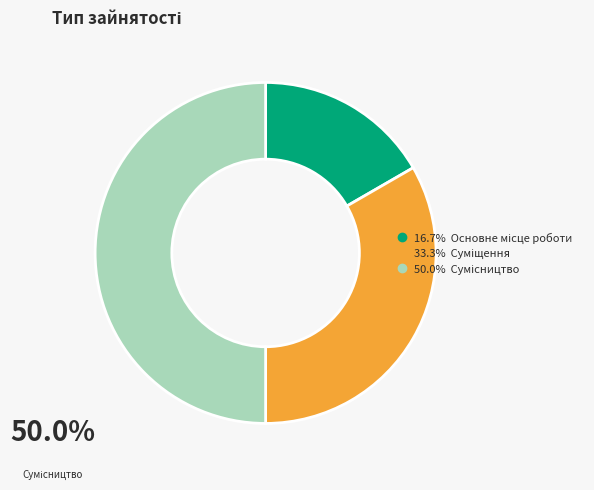

Count the number of slices in the pie.

3